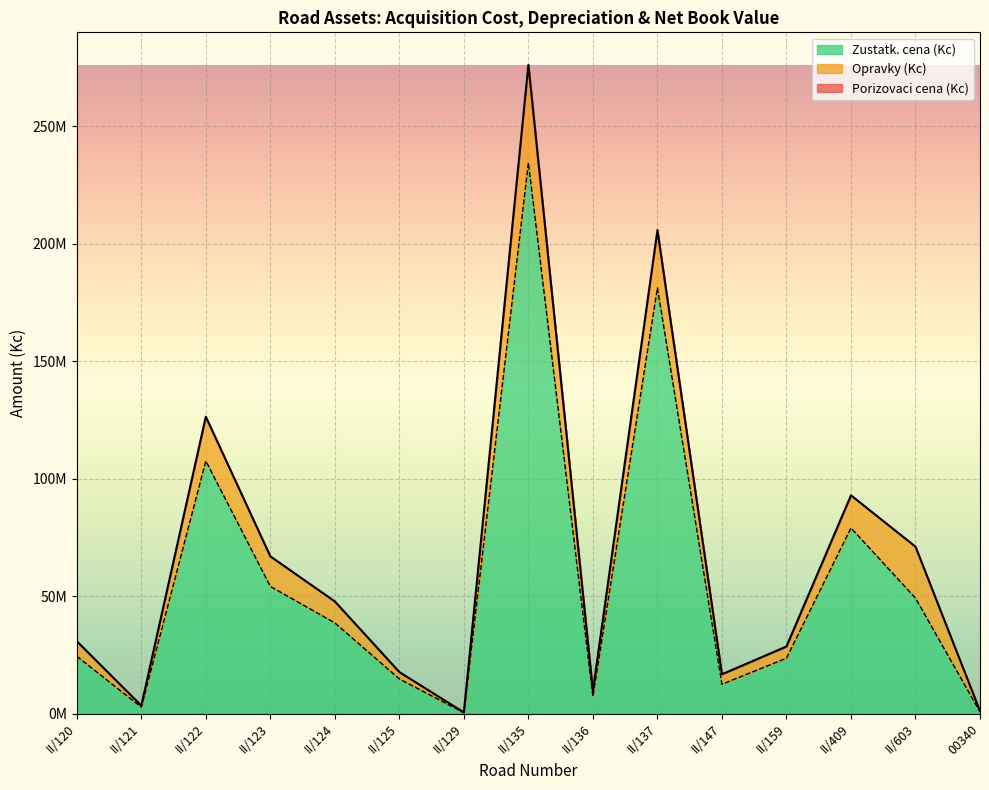

What is the value of the Porizovaci cena (Kc) point at the 7th from the left?

584354.0